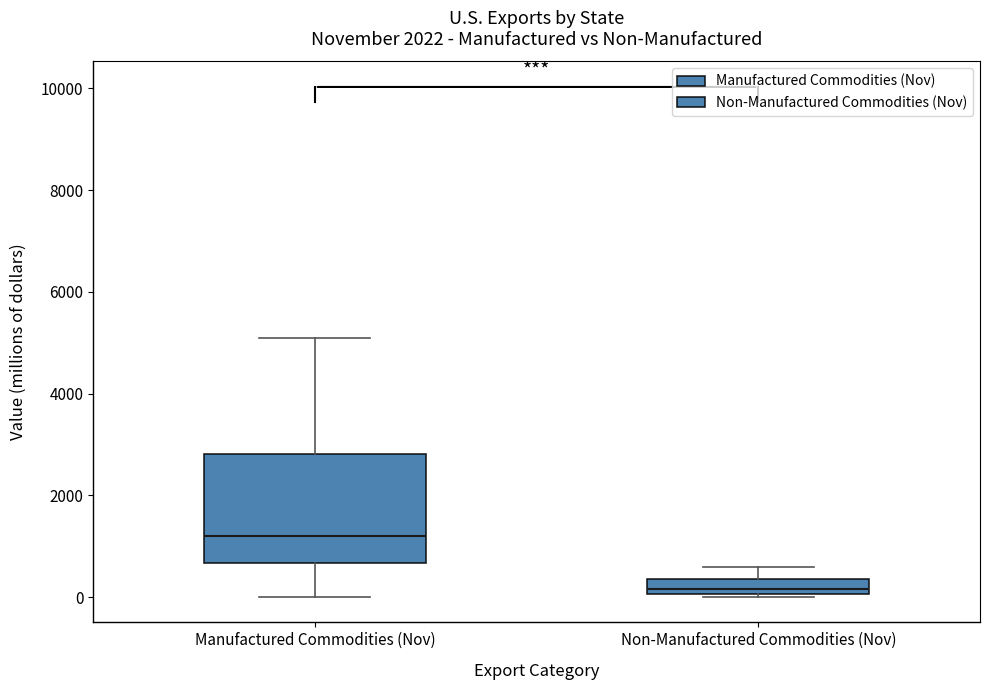

Which box is the tallest, from its lower edge to its upper edge?

Manufactured Commodities (Nov)